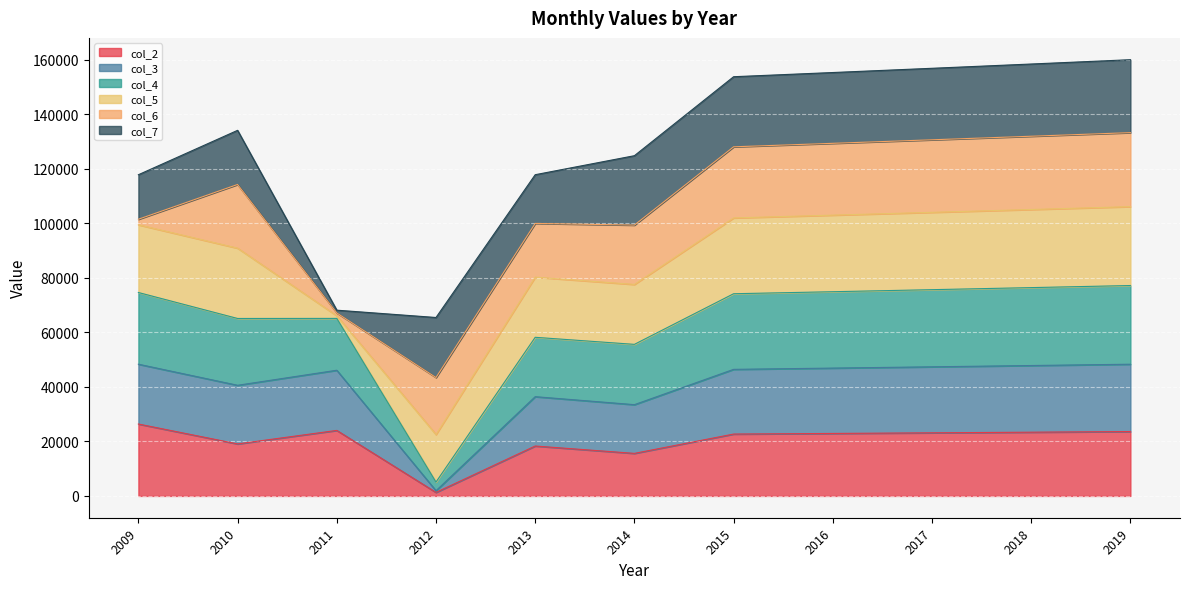

What is the total value across all series at 2016?

155370.0